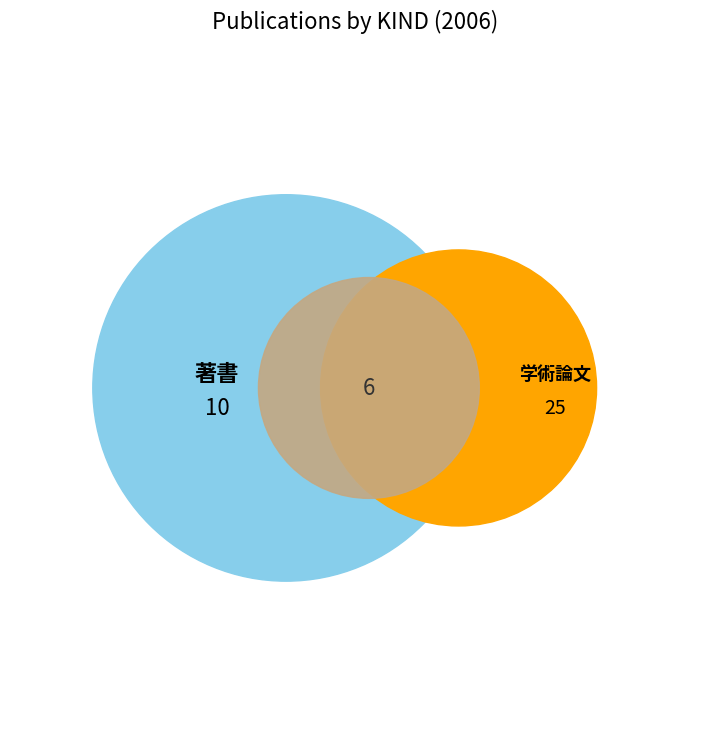

What percentage is the 学術論文 (審査論文) slice, to the nearest percent?

61%